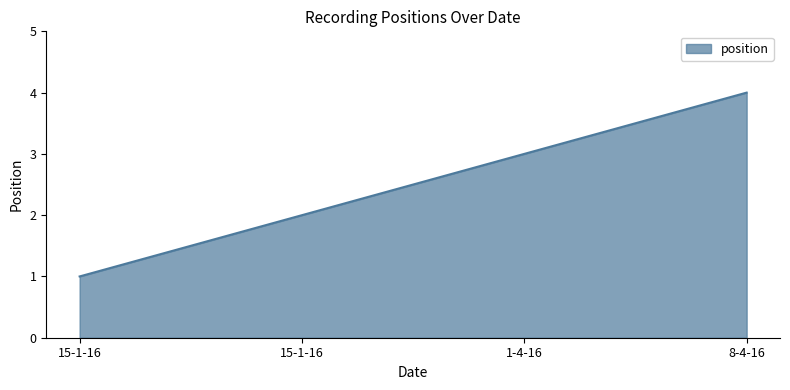

What is the average value?

2